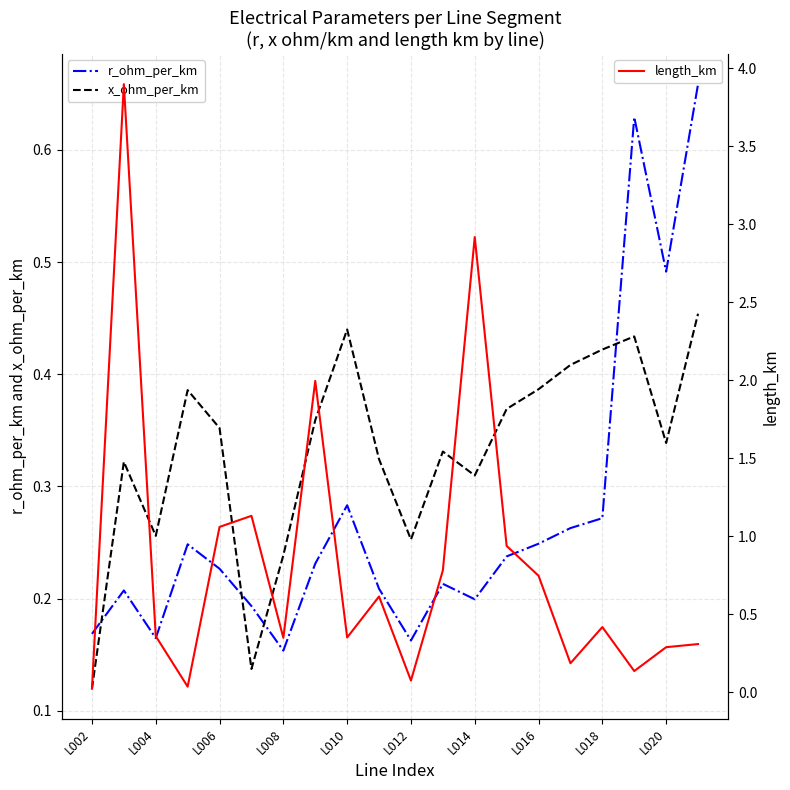

Read the x_ohm_per_km value at L002.

0.1